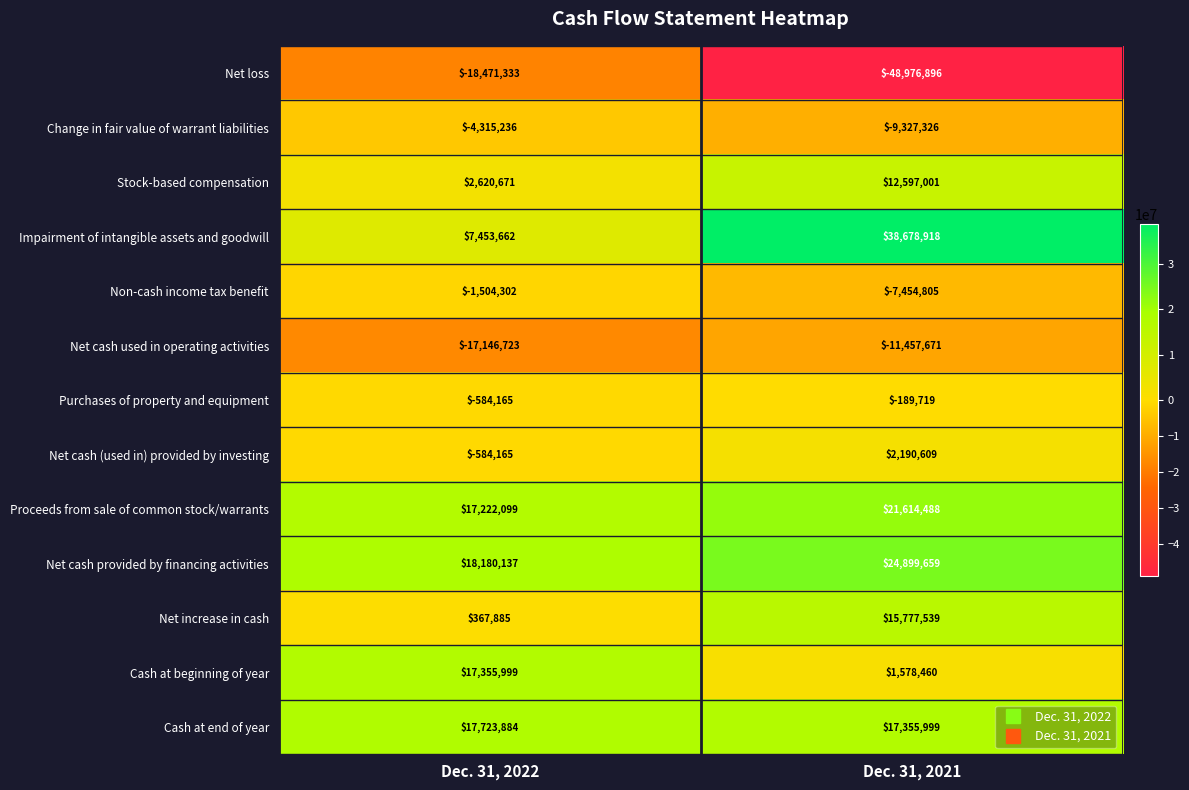

Reading left to right, list all the values displayed in this chart.

Net loss: -18471333	-48976896
Change in fair value of warrant liabilities: -4315236	-9327326
Stock-based compensation: 2620671	12597001
Impairment of intangible assets and goodwill: 7453662	38678918
Non-cash income tax benefit: -1504302	-7454805
Net cash used in operating activities: -17146723	-11457671
Purchases of property and equipment: -584165	-189719
Net cash (used in) provided by investing: -584165	2190609
Proceeds from sale of common stock/warrants: 17222099	21614488
Net cash provided by financing activities: 18180137	24899659
Net increase in cash: 367885	15777539
Cash at beginning of year: 17355999	1578460
Cash at end of year: 17723884	17355999